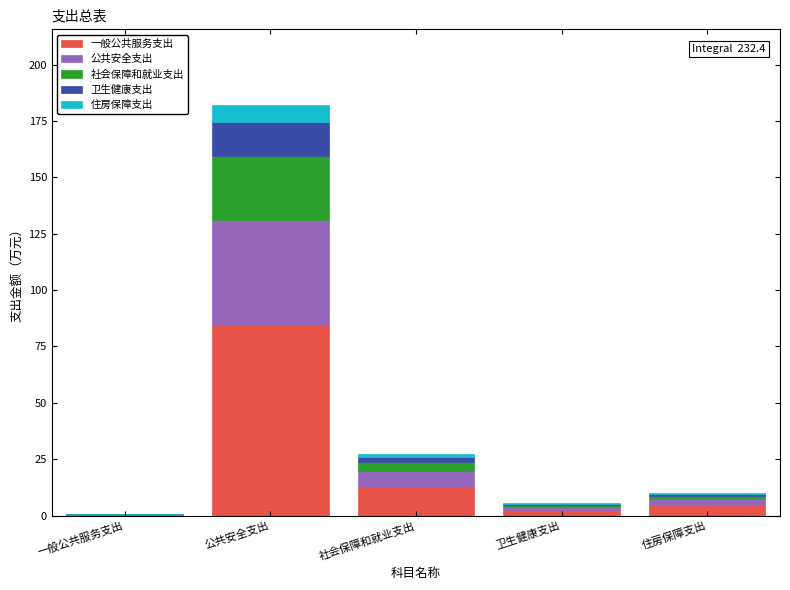

At which category is the sum across all series the highest?

公共安全支出